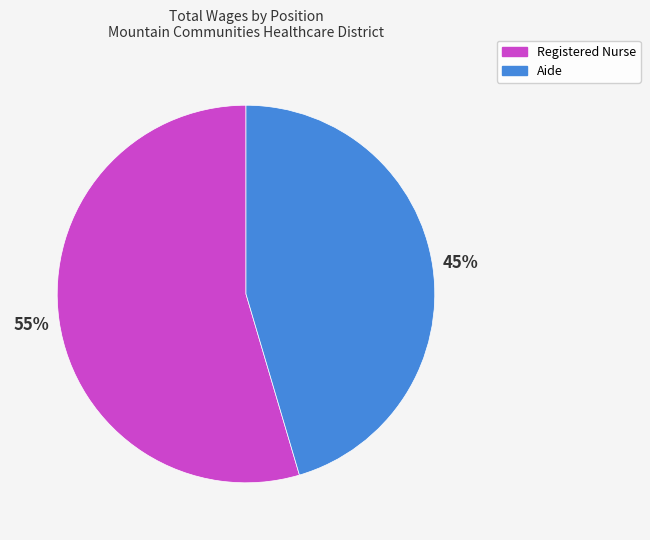

Rank the categories by value from lowest to highest.

Aide, Registered Nurse